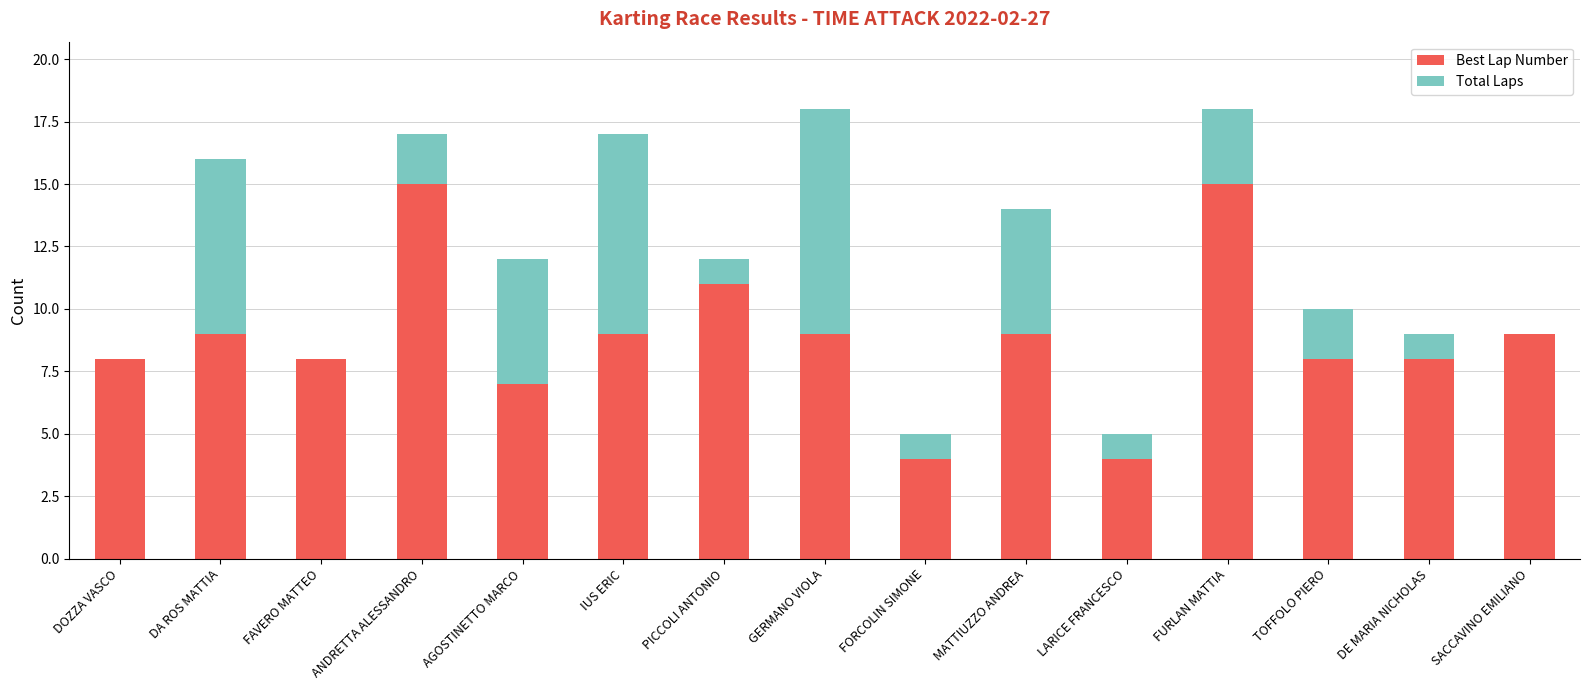

How many data points does each series have?

15